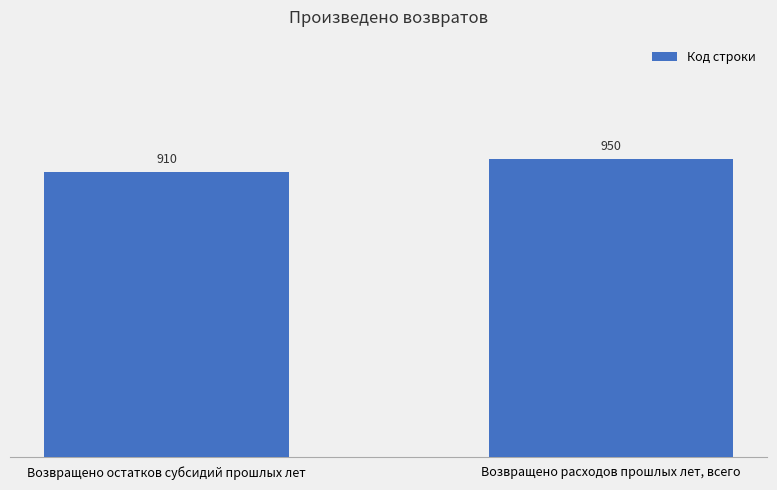

List the labels in order of value, largest first.

Возвращено расходов прошлых лет, всего, Возвращено остатков субсидий прошлых лет